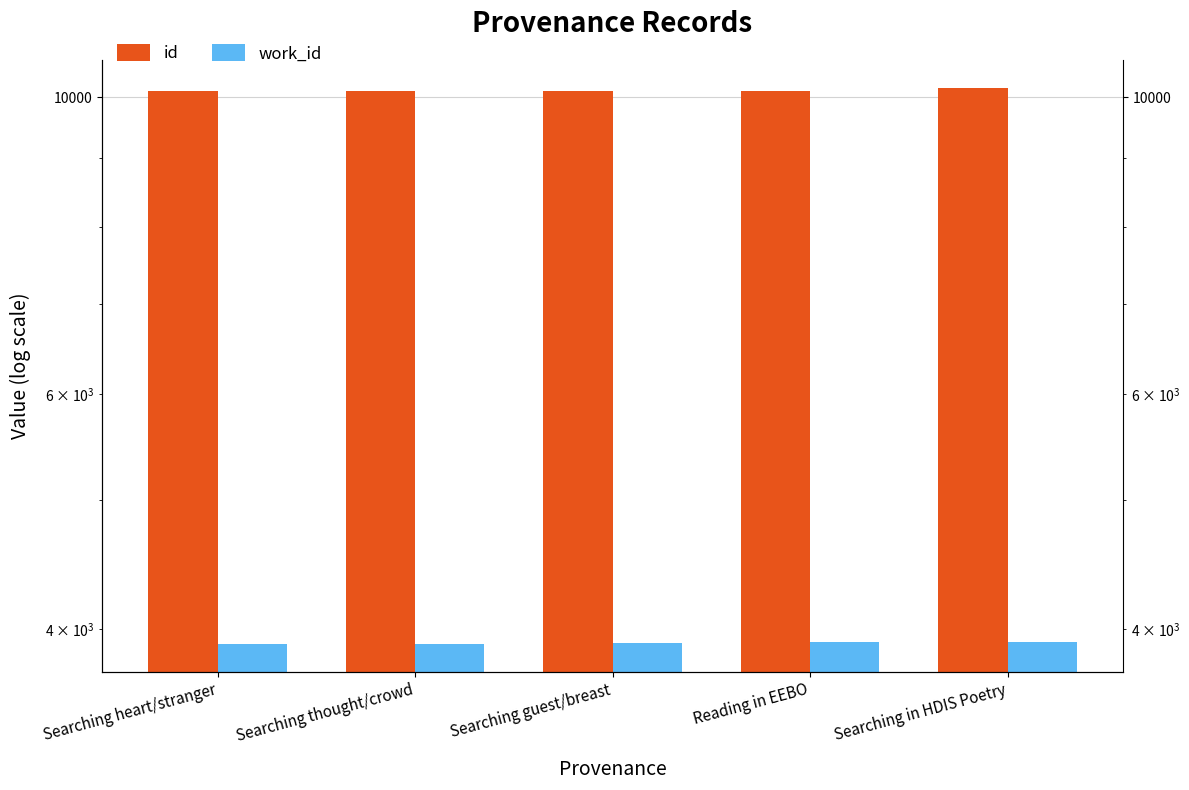

At which label does id reach its peak?

Searching in HDIS Poetry